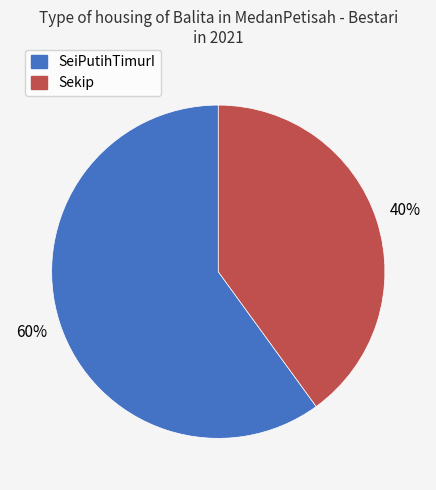

How many slices are in this pie chart?

2